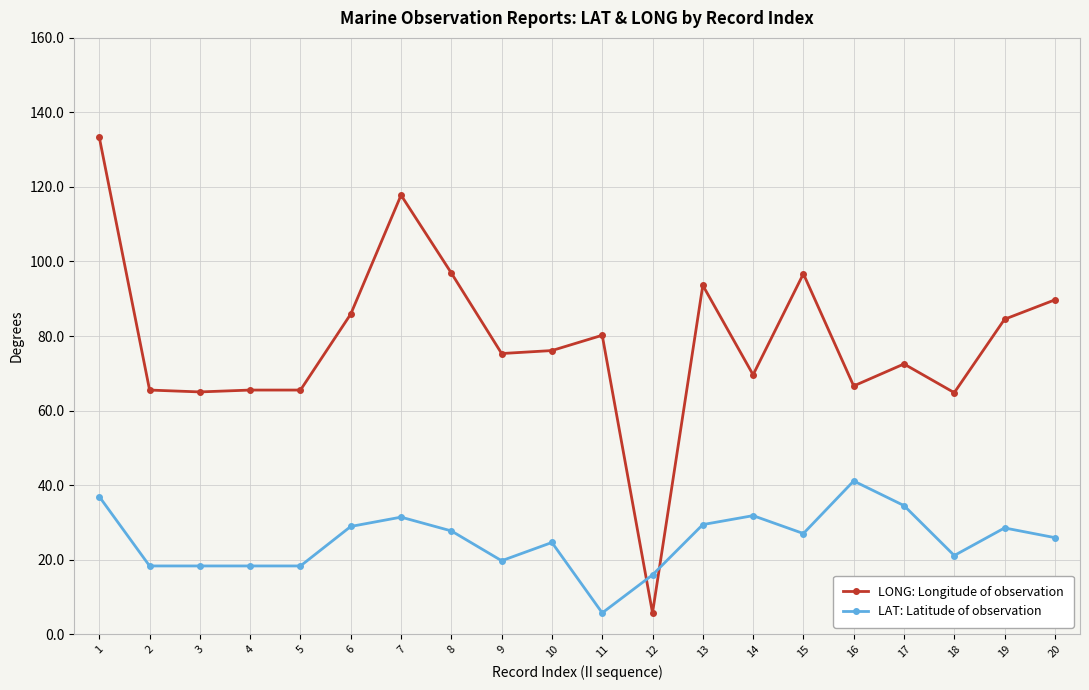

At how many categories does at least one series exceed 21?

19